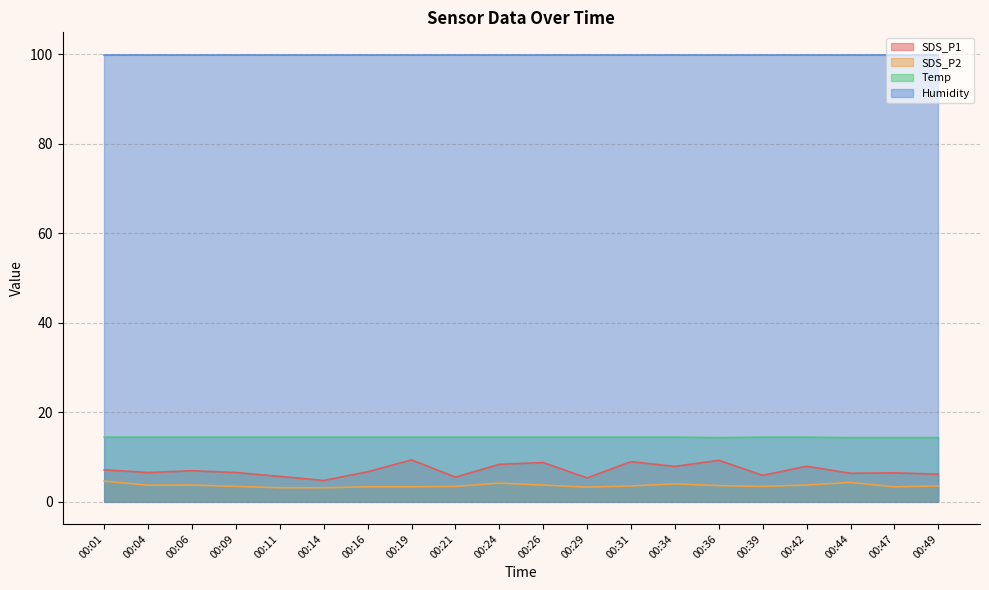

At which category does the chart reach its minimum across all series?

00:11